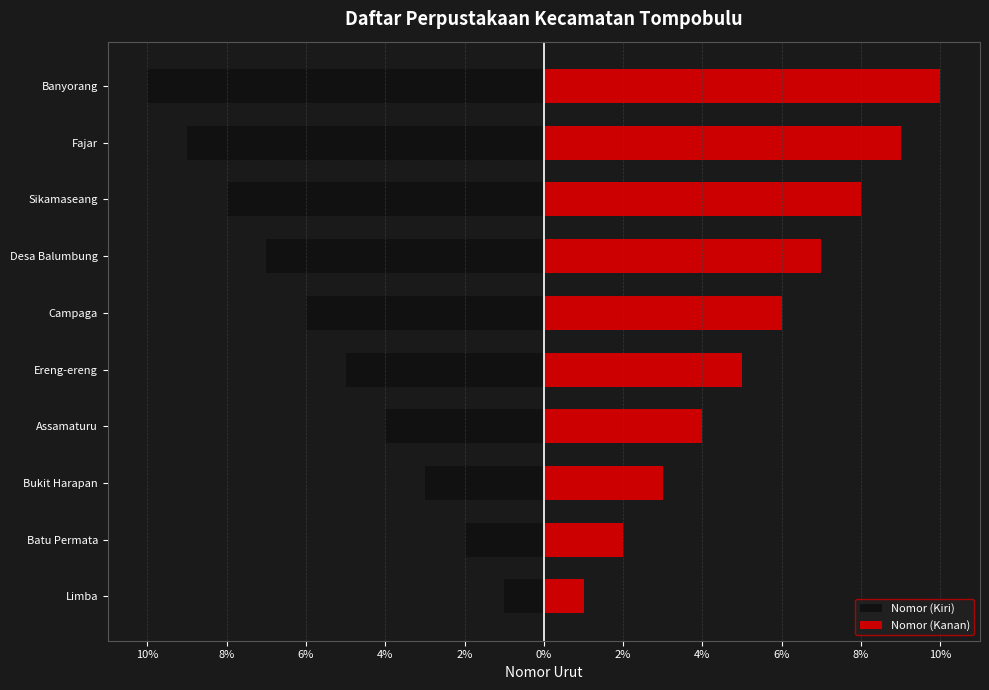

How many data points in Nomor (Kanan) are above 6?

4